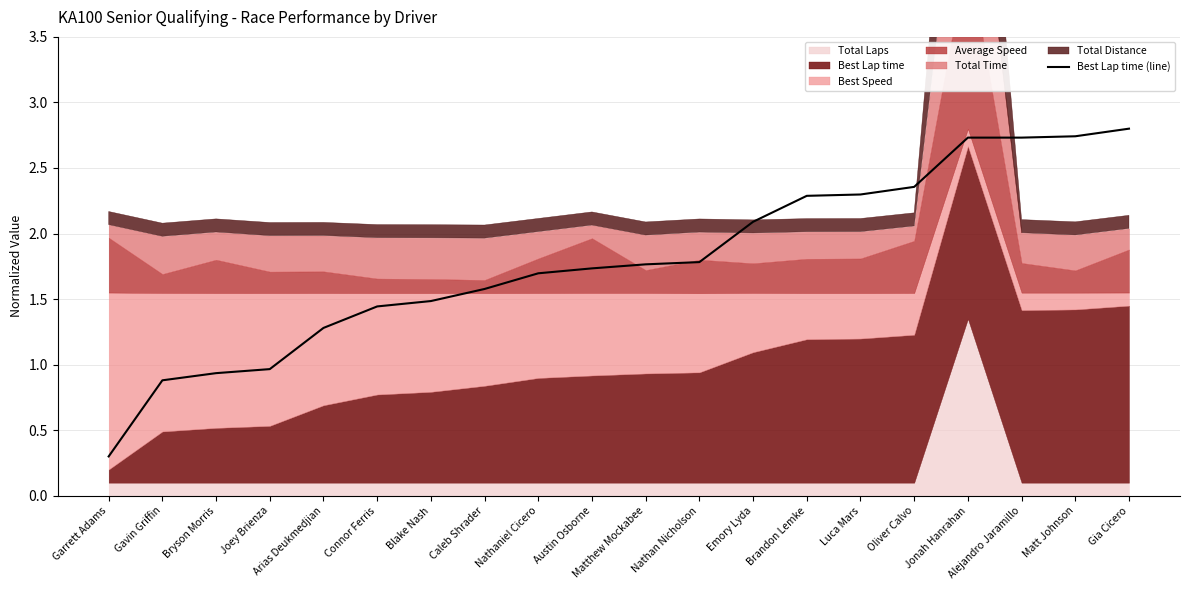

True or false: the data shows 2.8 at Nathaniel Cicero.

False